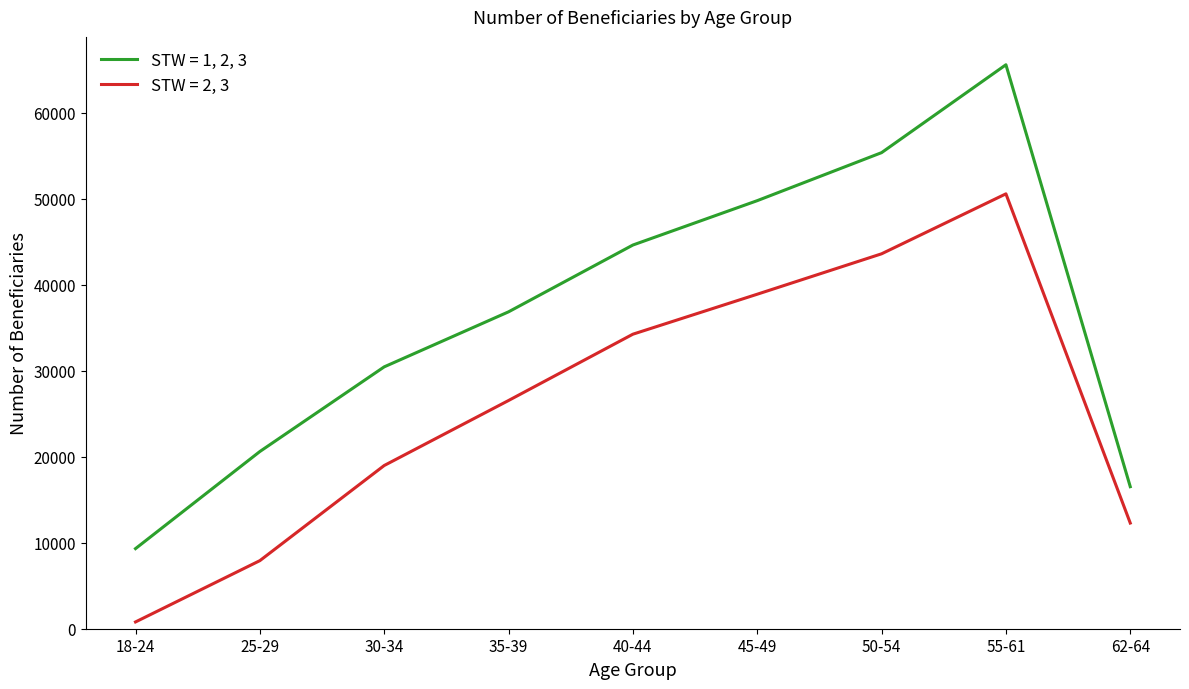

Rank the series by their average value, from lowest to highest.

STW = 2, 3, STW = 1, 2, 3